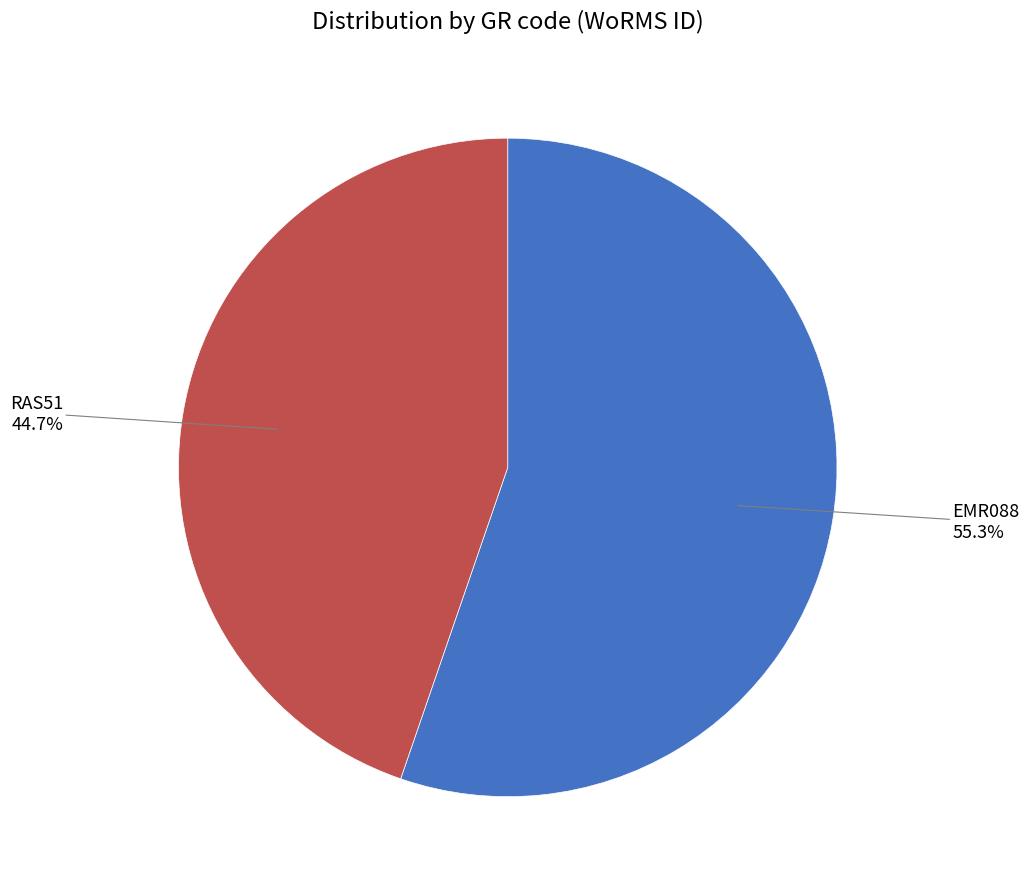

Is there a majority slice in this chart?

Yes